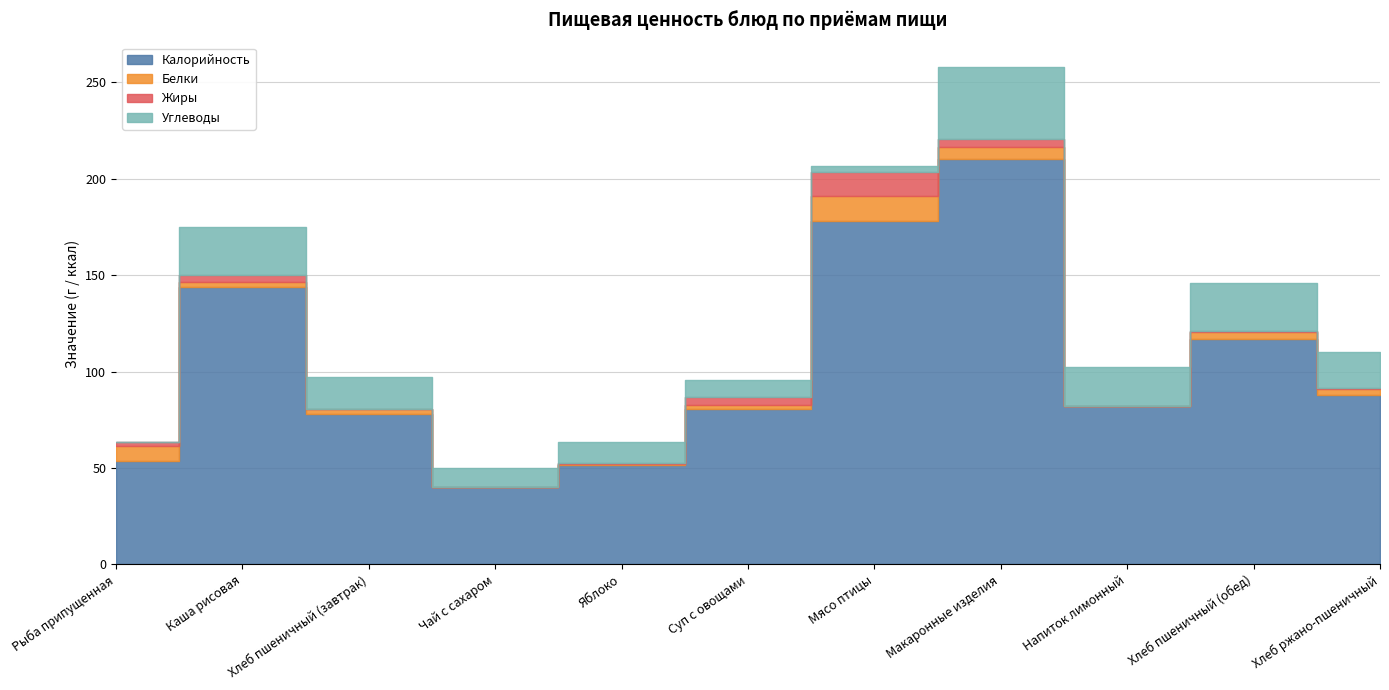

How many distinct data groups are displayed?

4